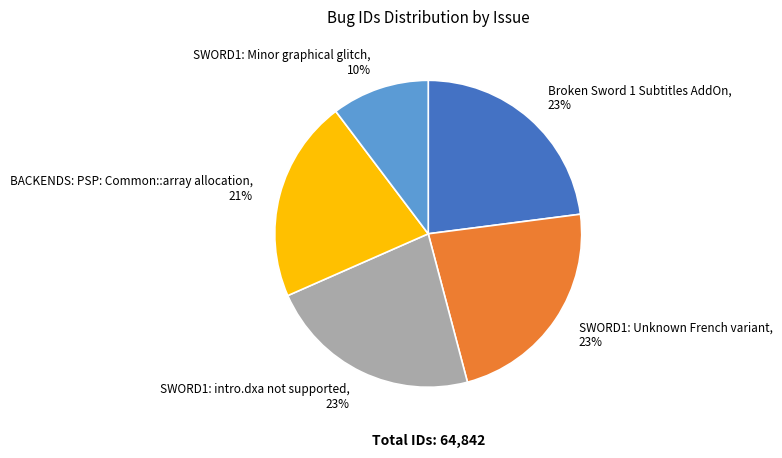

Which has a higher value, SWORD1: intro.dxa not supported or SWORD1: Minor graphical glitch?

SWORD1: intro.dxa not supported